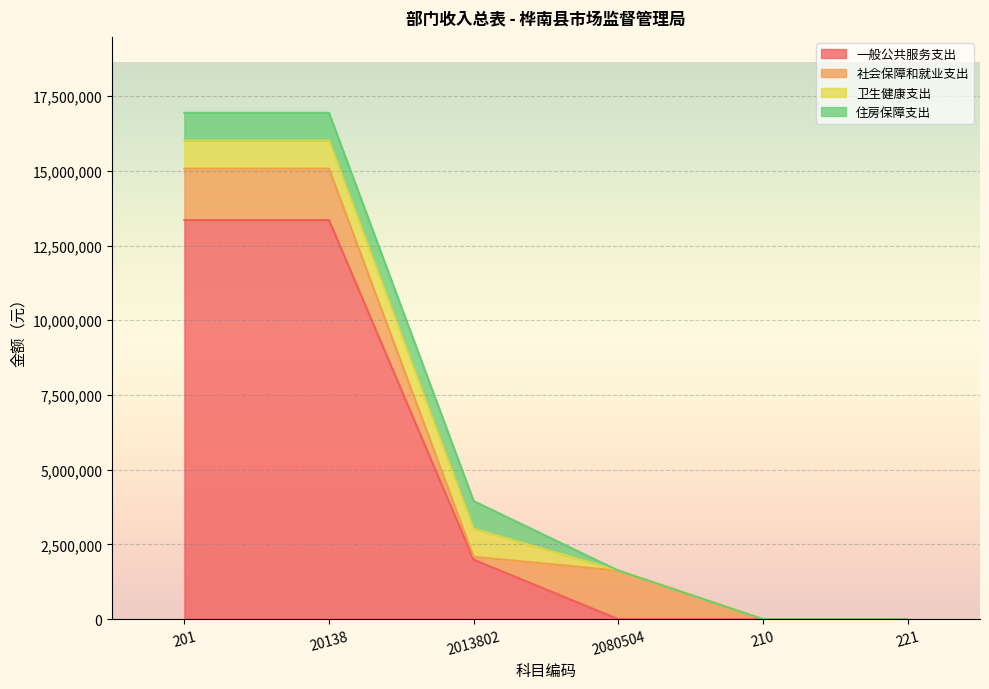

Is it true that 社会保障和就业支出 equals 95535.0 at 2013802?

True